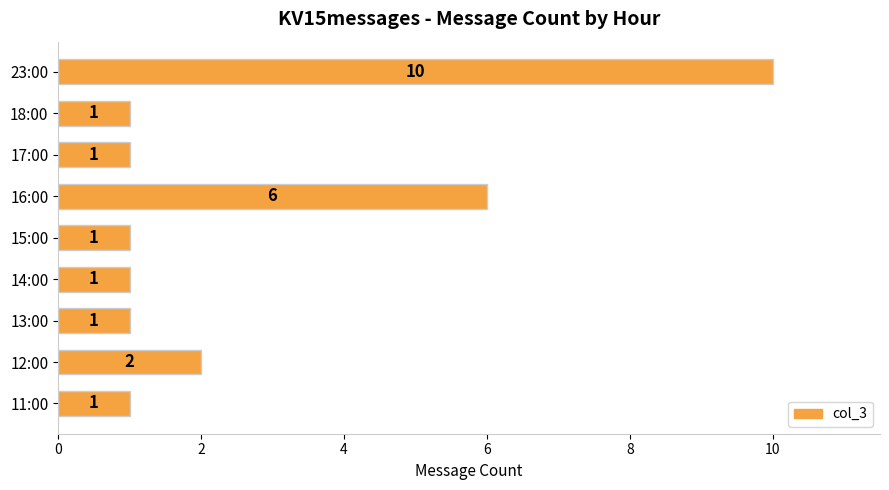

Between 16:00 and 11:00, which is larger?

16:00